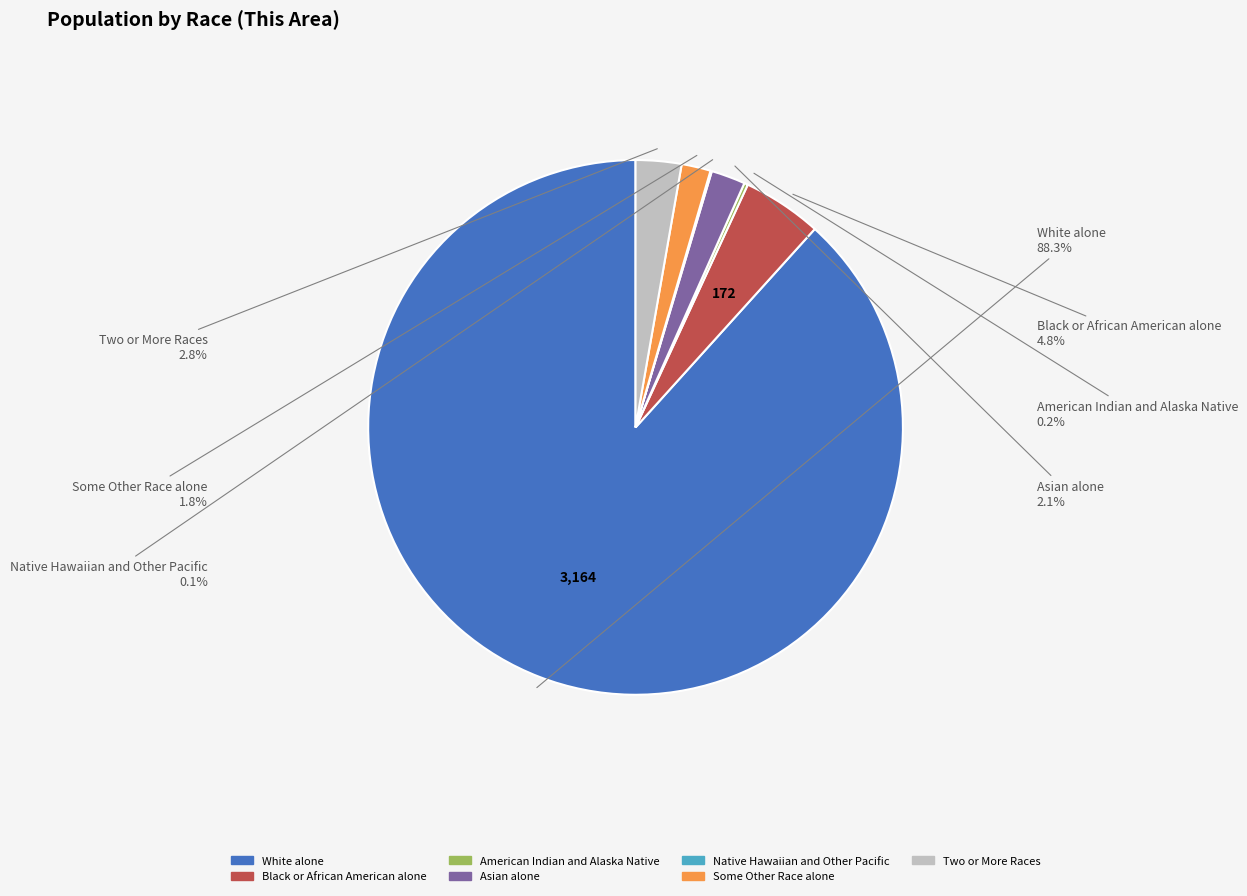

Which has a higher value, Some Other Race alone or Two or More Races?

Two or More Races